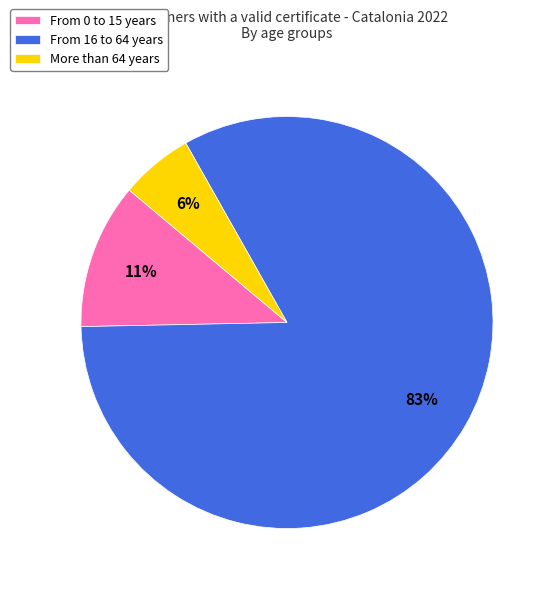

The More than 64 years slice represents 6% of the pie. True or false?

True